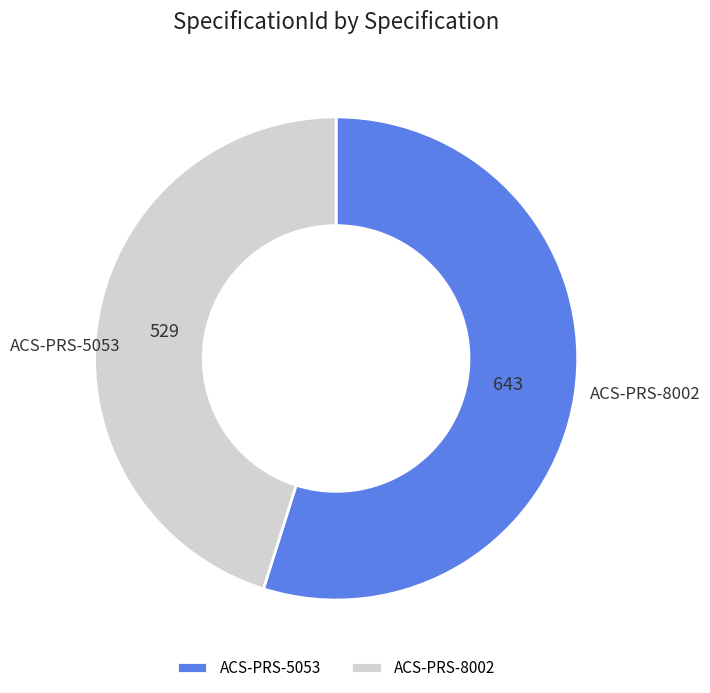

Rank the categories by value from lowest to highest.

ACS-PRS-8002, ACS-PRS-5053